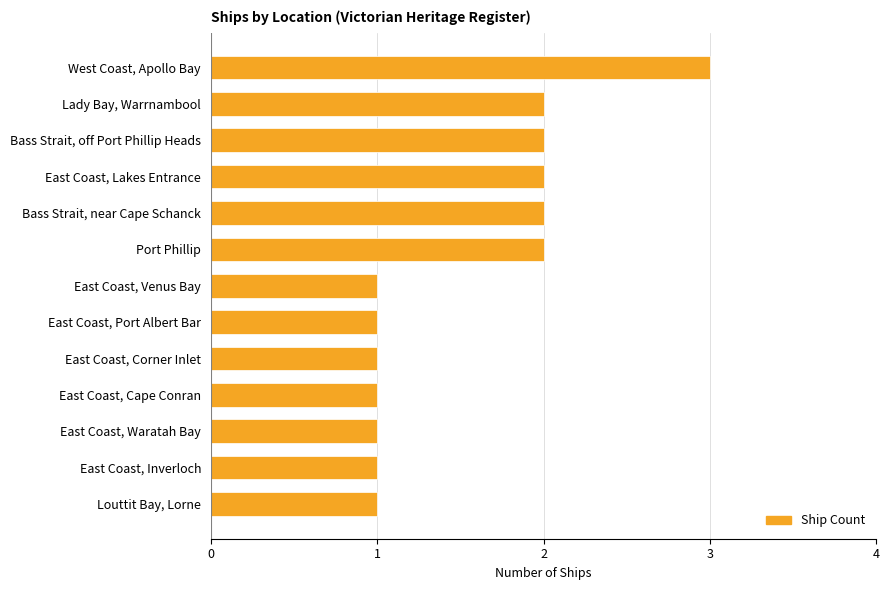

What is the sum of all values?

20